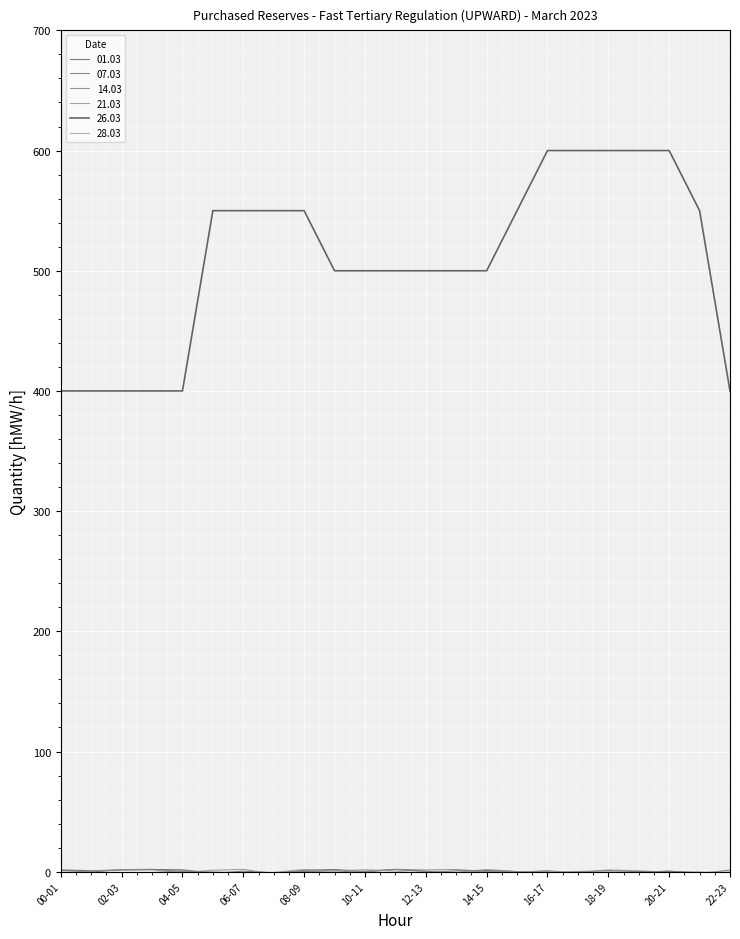

Reading right to left, transcribe all the data shown in this chart.

01.03: 0	0	0	0	0	0	0	0	0	0	0	0	0	0	0	0	0	0	0	0	0	0	0
07.03: 0	0	0	0	0	0	0	0	0	0	0	0	0	0	0	0	0	0	0	0	0	0	0
14.03: 0	0	0	0	0	0	0	0	0	0	0	0	0	0	0	0	0	0	0	0	0	0	0
21.03: 0	0	0	0	0	0	0	0	0	0	0	0	0	0	0	0	0	0	0	0	0	0	0
26.03: 400	550	600	600	600	600	600	550	500	500	500	500	500	500	550	550	550	550	400	400	400	400	400
28.03: 0	0	0	0	0	0	0	0	0	0	0	0	0	0	0	0	0	0	0	0	0	0	0